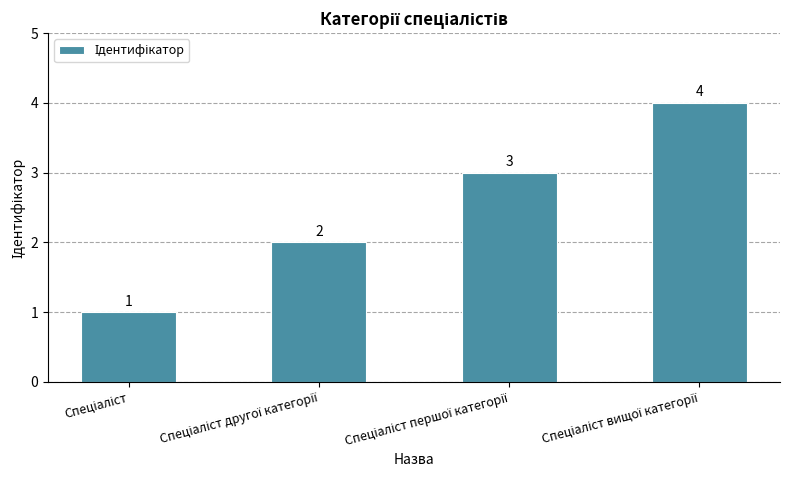

What is the minimum value shown in the chart?

1